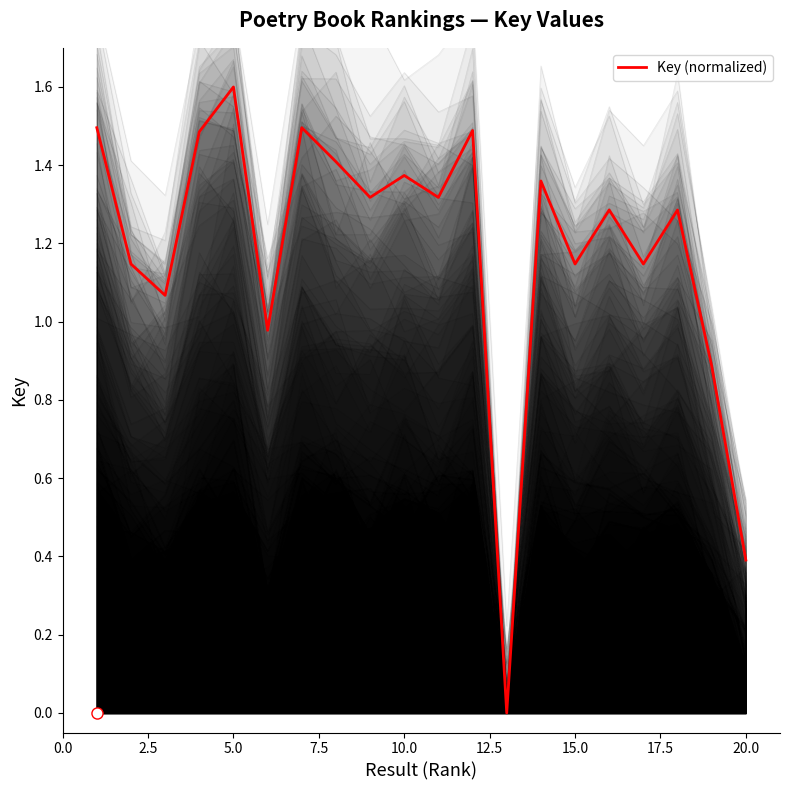

At which label does Key (normalized) reach its peak?

5.0